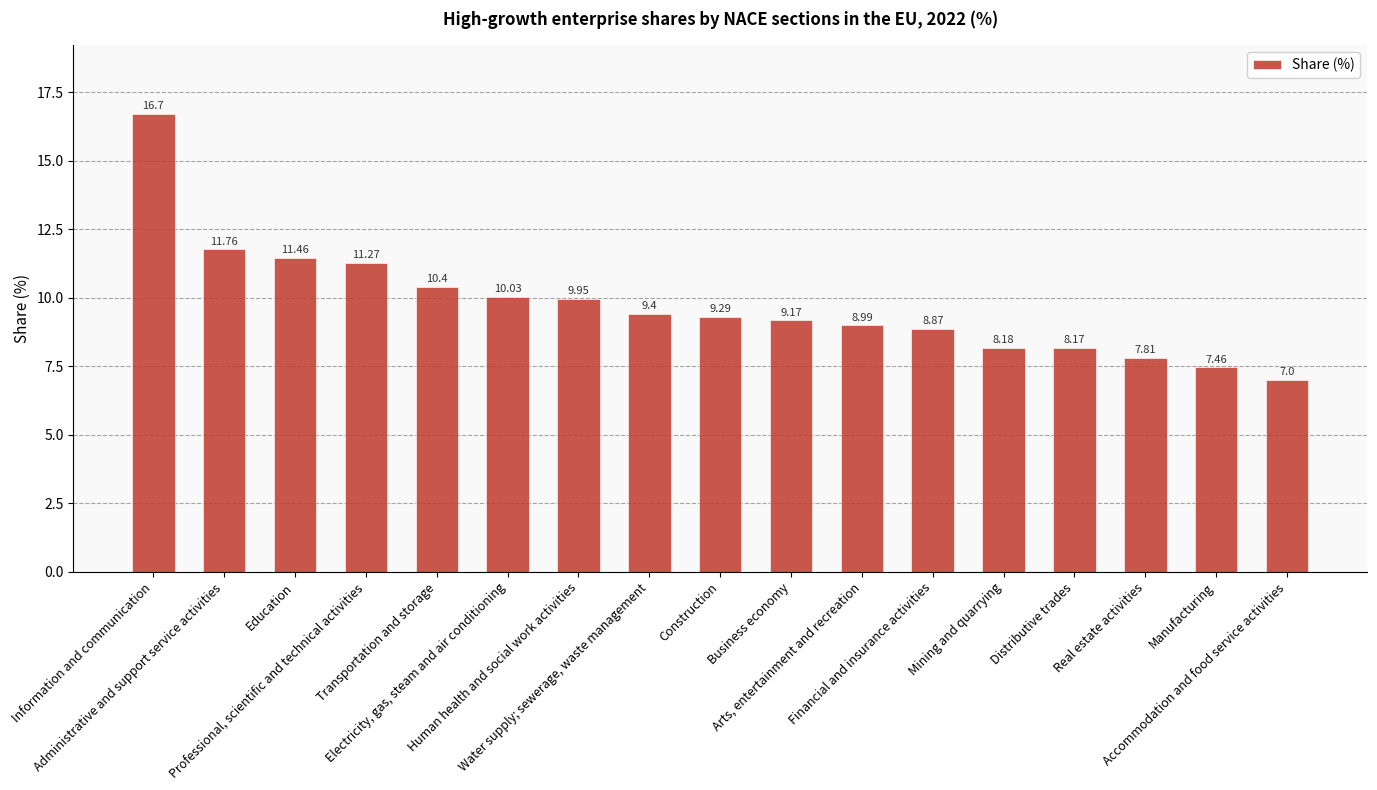

List the labels in order of value, largest first.

Information and communication, Administrative and support service activities, Education, Professional, scientific and technical activities, Transportation and storage, Electricity, gas, steam and air conditioning, Human health and social work activities, Water supply; sewerage, waste management, Construction, Business economy, Arts, entertainment and recreation, Financial and insurance activities, Mining and quarrying, Distributive trades, Real estate activities, Manufacturing, Accommodation and food service activities